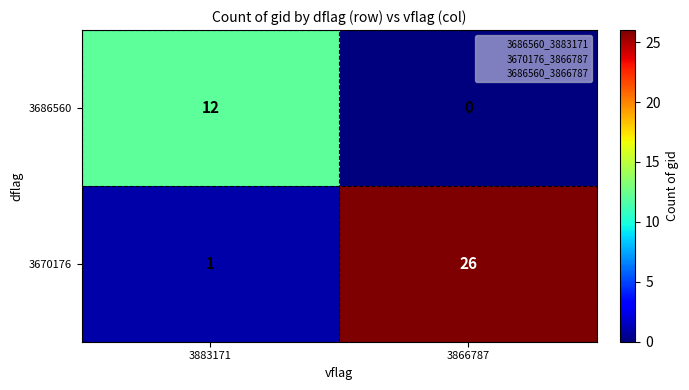

Reading right to left, what are all the values shown in this chart?

3686560: 0	12
3670176: 26	1